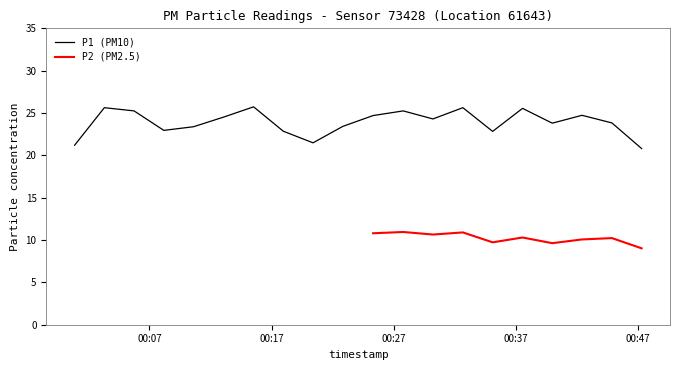

True or false: the data shows 22.9 at 2023-11-19T00:08:11.

True